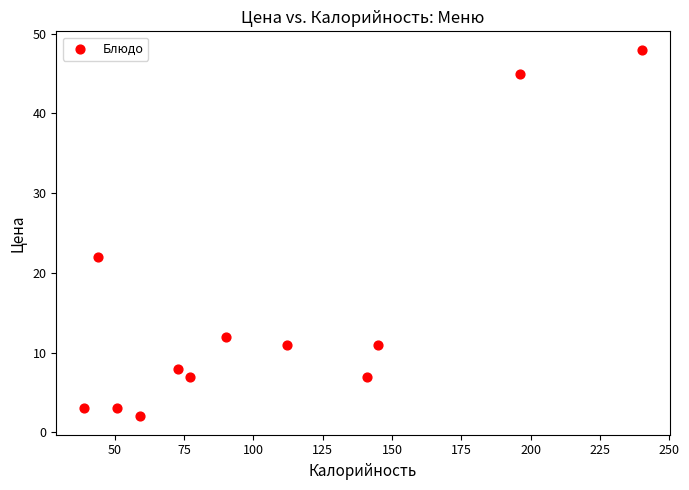

What is the range of X values (max minus min)?

201